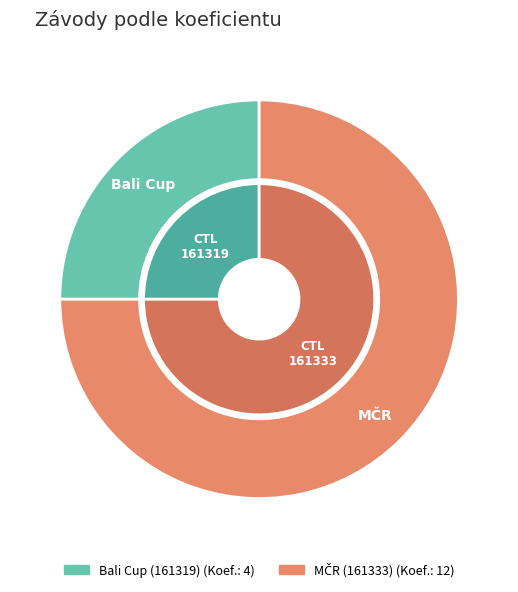

Does 161319 account for over 50% of the chart?

No